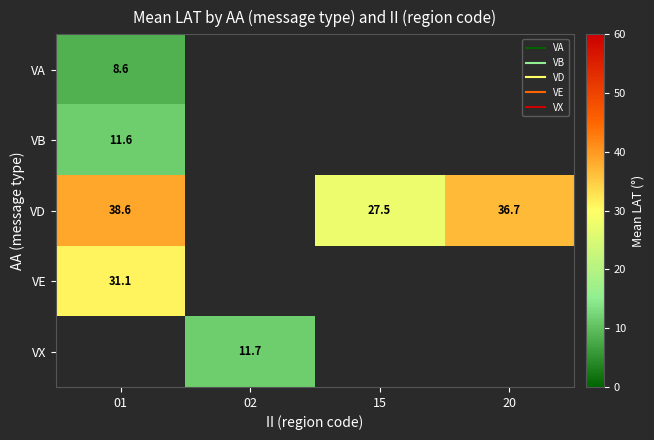

Which series has the largest range (max minus min)?

VD